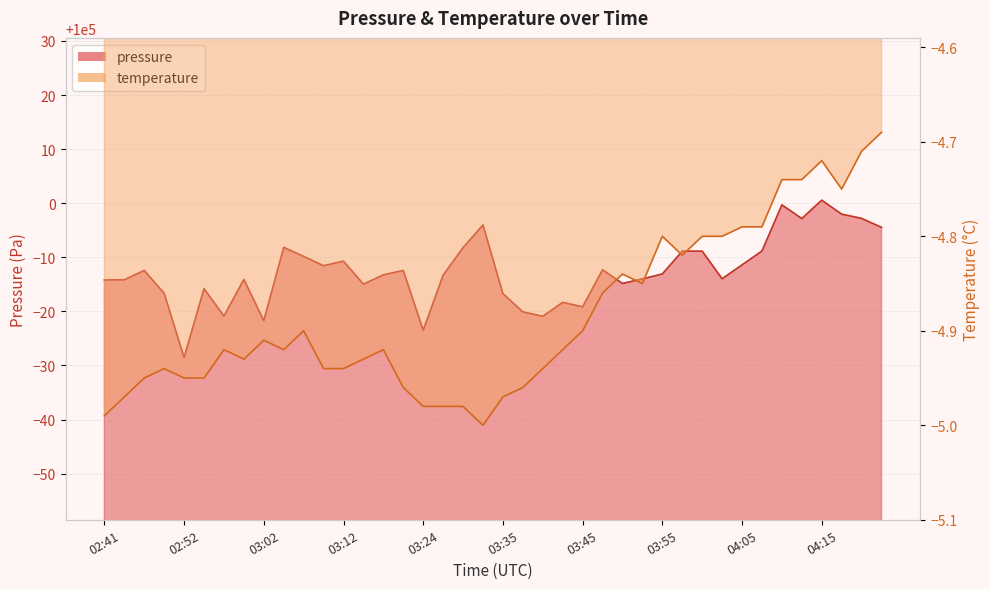

Reading left to right, extract all data points from this chart.

pressure: 99985.8	99985.8	99987.6	99983.3	99971.5	99984.2	99979.1	99985.9	99978.3	99991.8	99990.2	99988.4	99989.3	99985.0	99986.8	99987.6	99976.5	99986.7	99991.8	99996.0	99983.3	99979.9	99979.1	99981.7	99980.8	99987.7	99985.2	99986.0	99986.9	99991.1	99991.1	99986.0	99988.6	99991.2	99999.7	99997.2	100000.6	99998.0	99997.2	99995.5
temperature: -5.0	-5.0	-5.0	-4.9	-5.0	-5.0	-4.9	-4.9	-4.9	-4.9	-4.9	-4.9	-4.9	-4.9	-4.9	-5.0	-5.0	-5.0	-5.0	-5.0	-5.0	-5.0	-4.9	-4.9	-4.9	-4.9	-4.8	-4.8	-4.8	-4.8	-4.8	-4.8	-4.8	-4.8	-4.7	-4.7	-4.7	-4.8	-4.7	-4.7